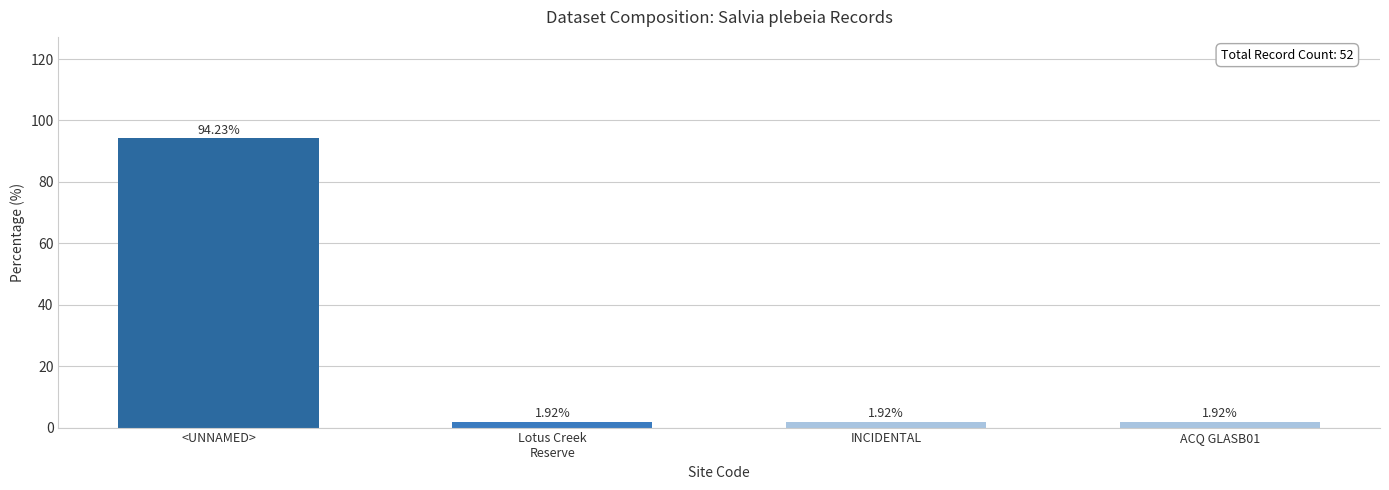

What is the difference between the maximum and minimum values?

92.3